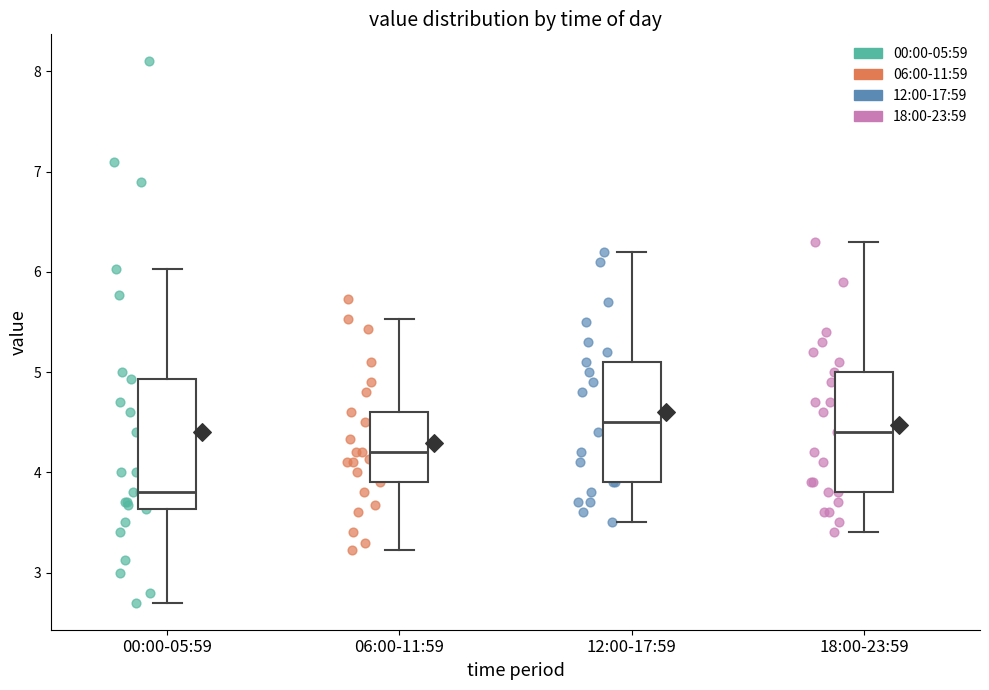

Reading left to right, read every box against the y-axis: the position of its median line, the range the box covers, and the ends of its whiskers. The values are not printed on the chart, so give them approximately, as read against the axis.

00:00-05:59: median 3.8, box 3.6 to 4.9, whiskers 2.7 to 6.0
06:00-11:59: median 4.2, box 3.9 to 4.6, whiskers 3.2 to 5.5
12:00-17:59: median 4.5, box 3.9 to 5.1, whiskers 3.5 to 6.2
18:00-23:59: median 4.4, box 3.8 to 5.0, whiskers 3.4 to 6.3